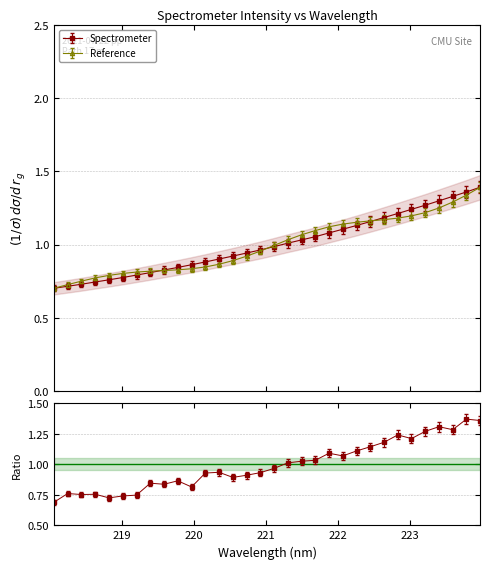

What is the smallest value displayed?

0.7